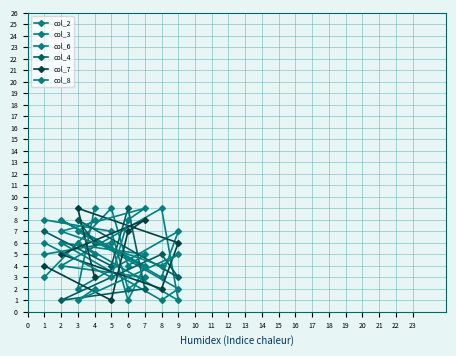

True or false: col_2 has more than 2 interior local peaks.

False